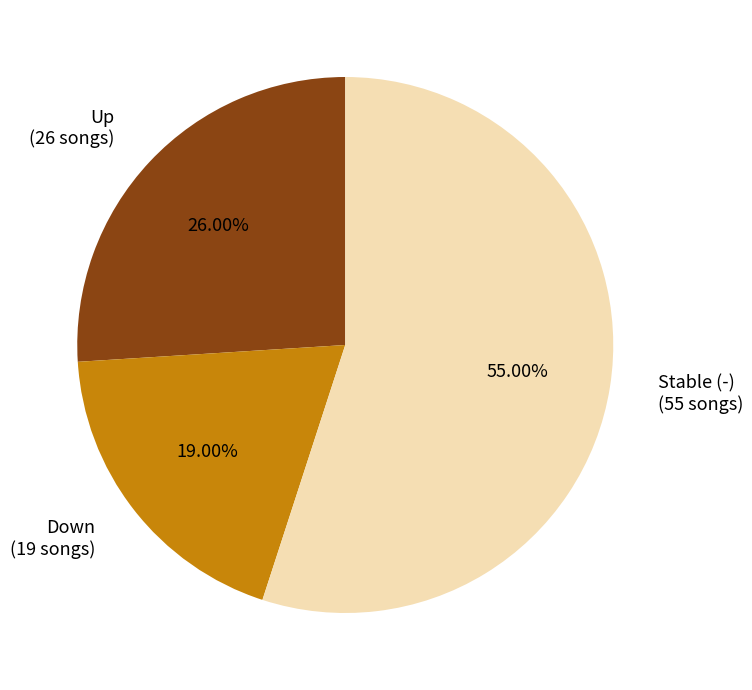

To the nearest percent, what is the average slice percentage?

33%